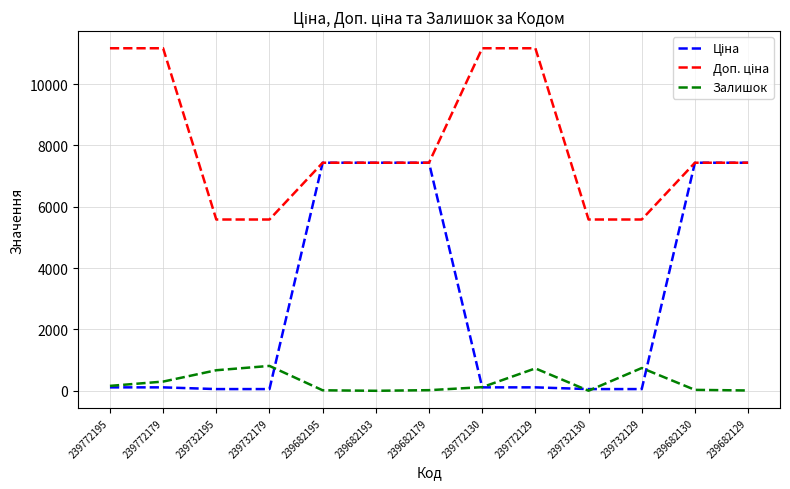

True or false: Залишок has a value of 0.0 at 239682193.

True